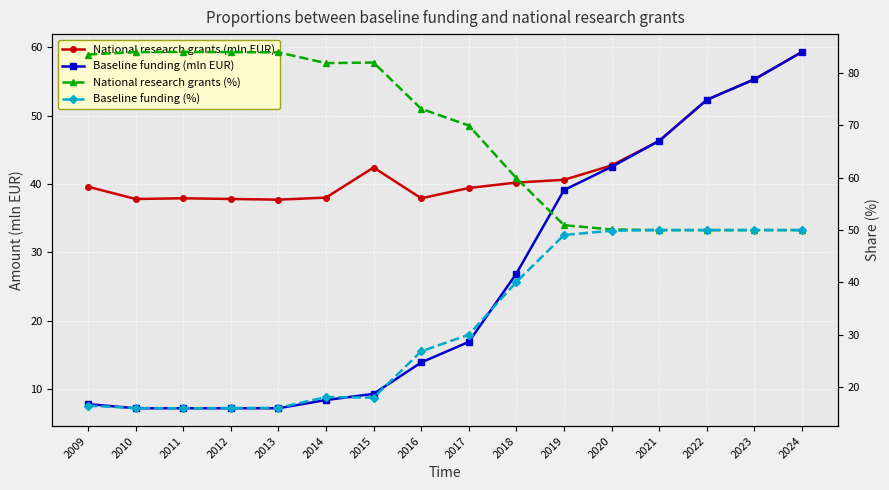

What is the value of the Baseline funding (mln EUR) point at the 1st from the left?

7.8